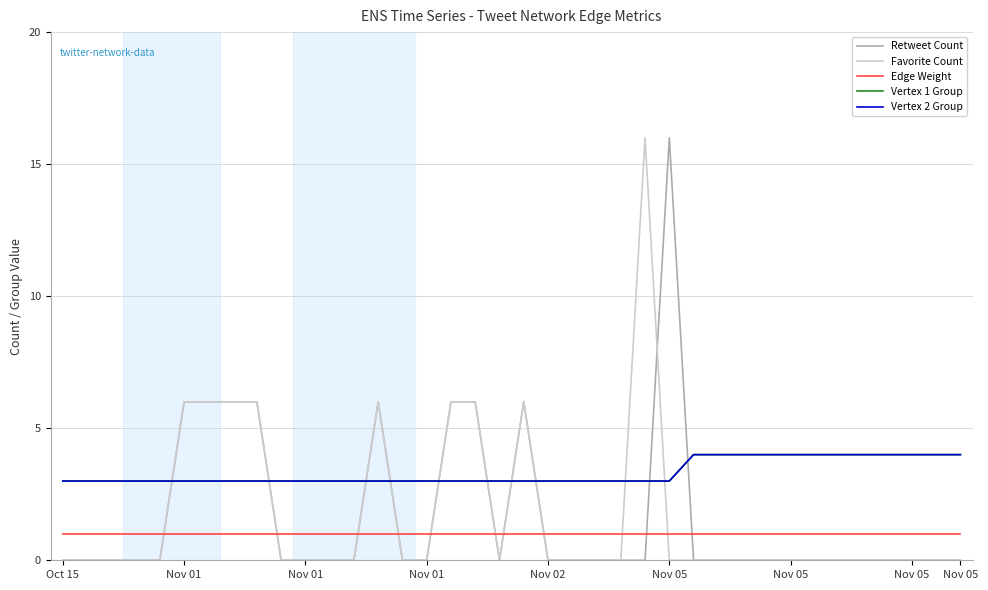

Which series has the largest total across all categories?

Vertex 1 Group